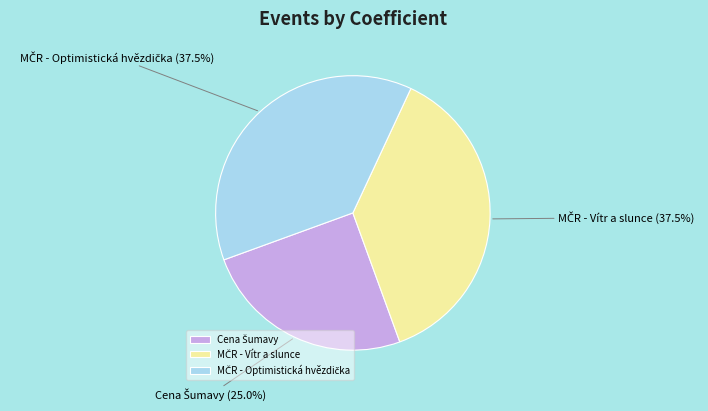

How many slices are in this pie chart?

3